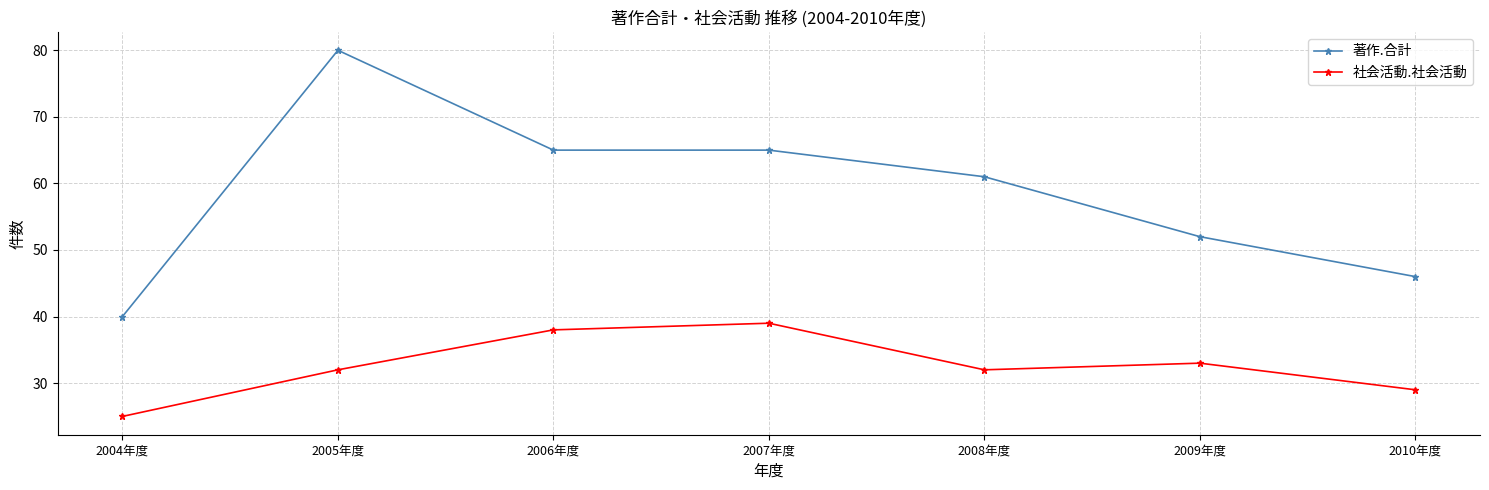

How many data points does each series have?

7